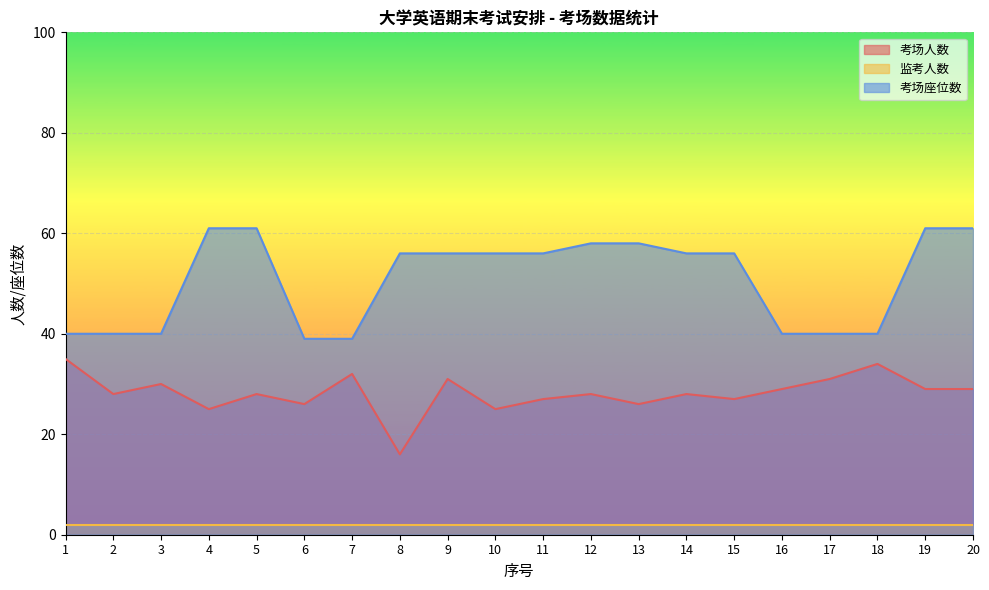

What is the value of the 考场人数 point at the 8th from the left?

16